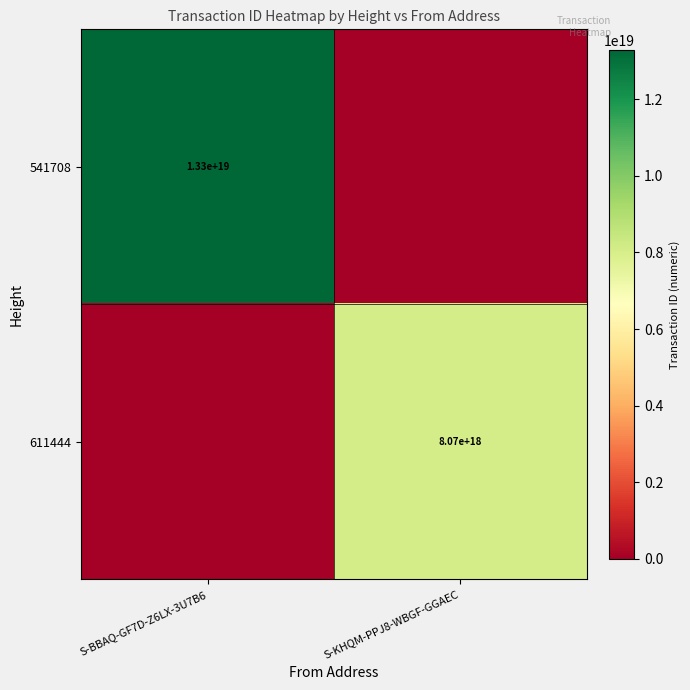

True or false: 541708 has a value of 8590108017058325504 at S-BBAQ-GF7D-Z6LX-3U7B6.

False